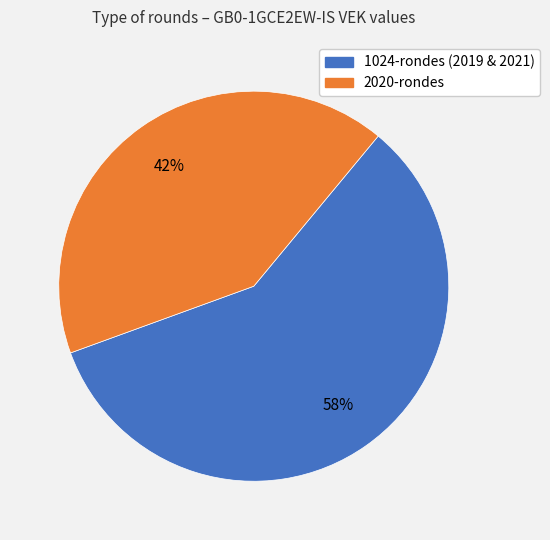

To the nearest percent, what is the average slice percentage?

50%